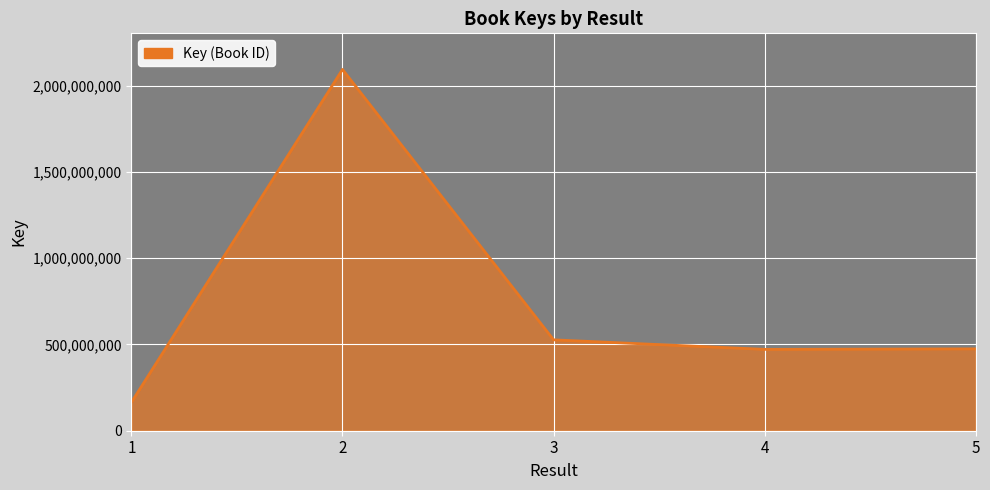

Where is the first local maximum?

2